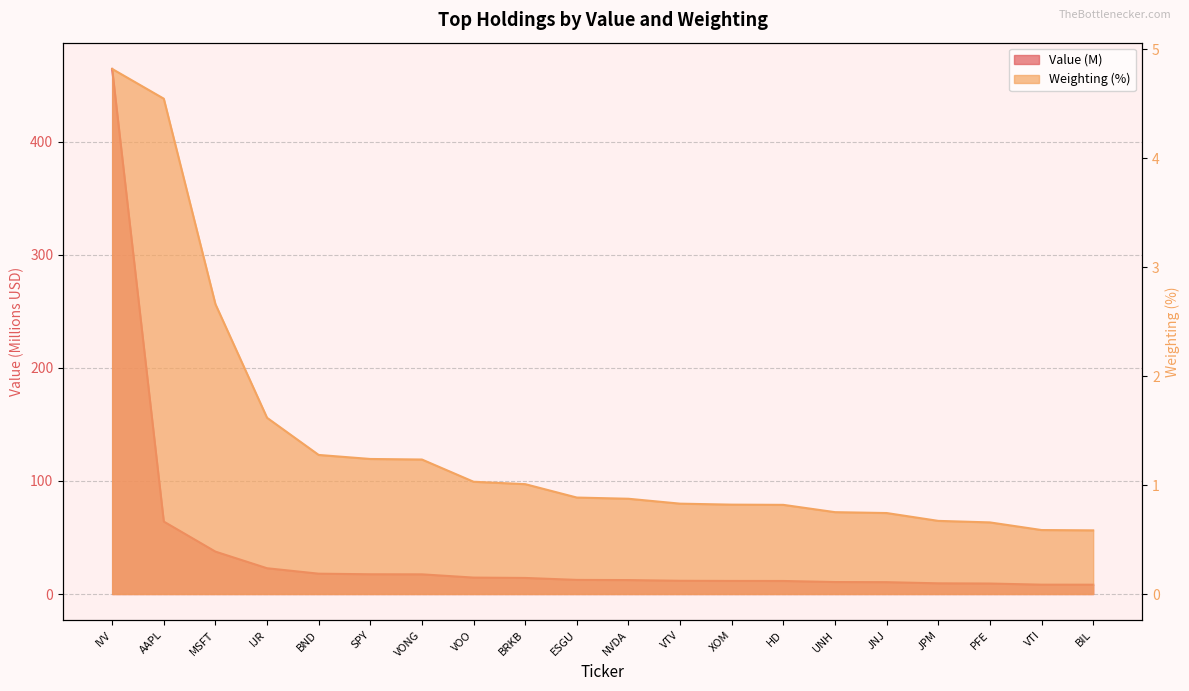

At SPY, list the series in order from largest to smallest.

Value, Weighting